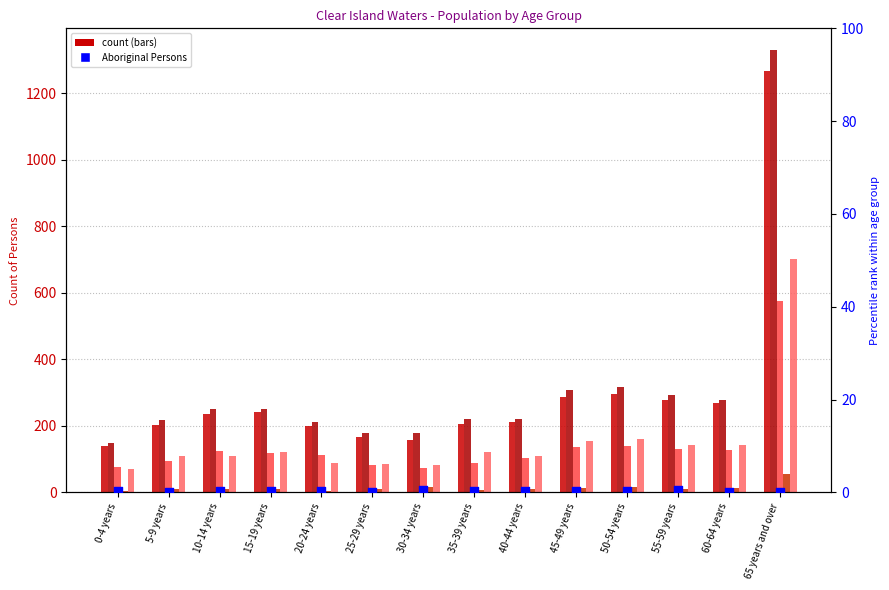

Is the value of Non-Indigenous Persons at 40-44 years greater than the value of Status Not Stated Persons at 45-49 years?

Yes